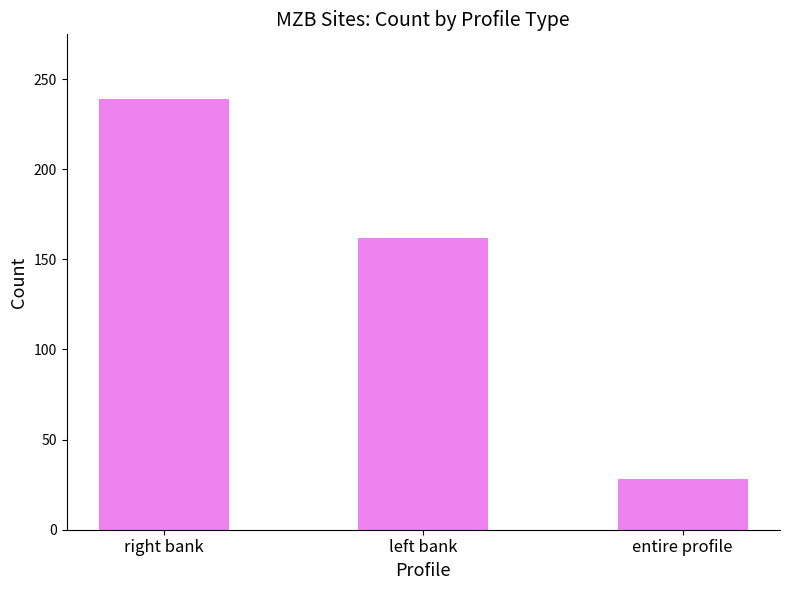

Count the values in the range 28 to 239.

3